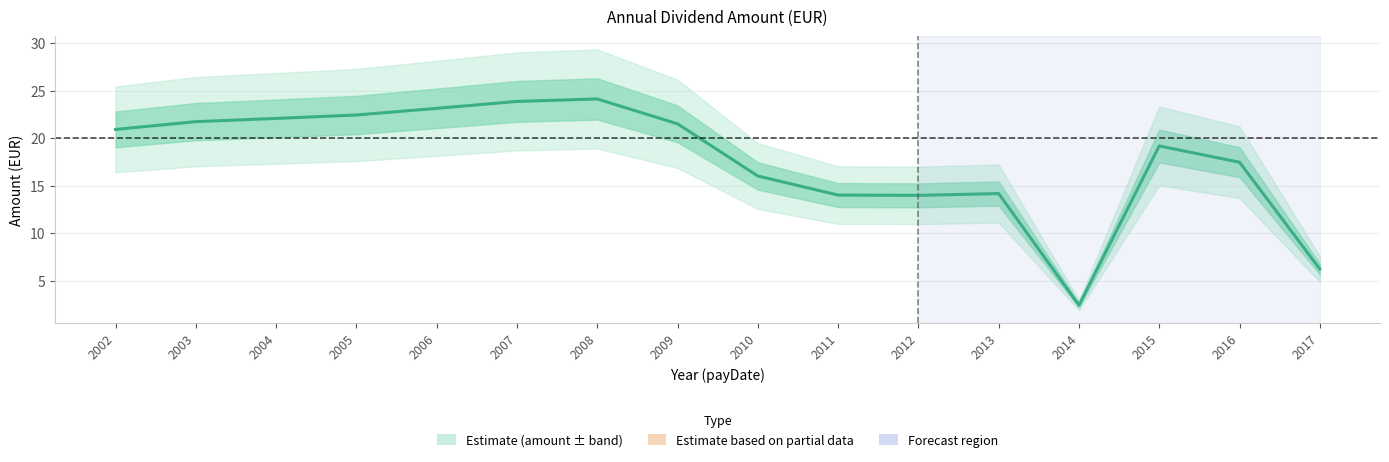

True or false: the data shows 38.1 at 2004.

False